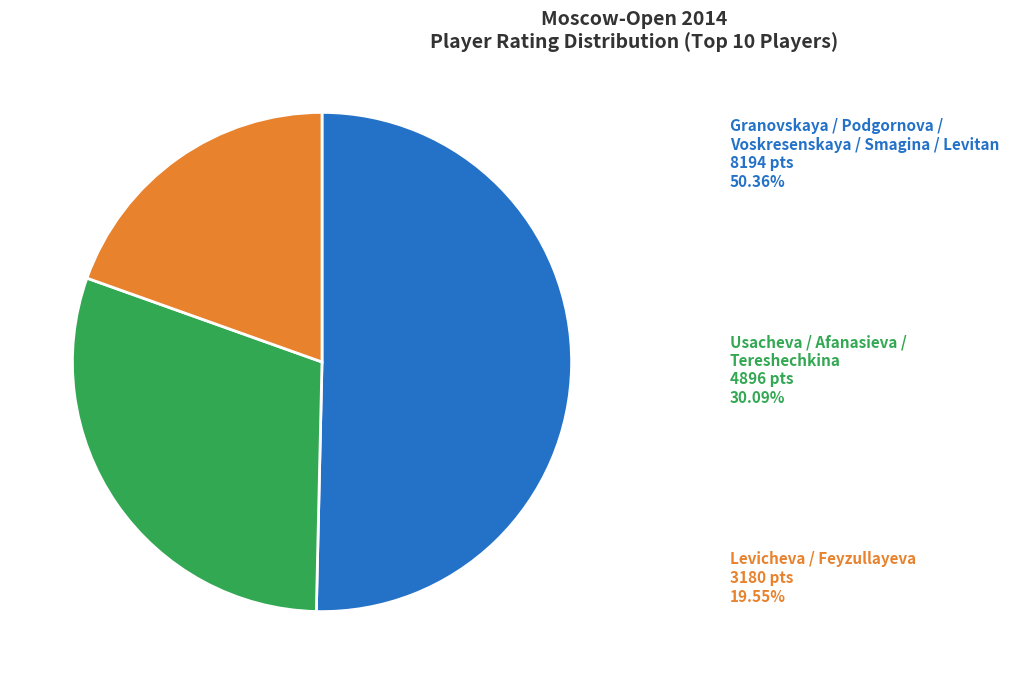

Does any single category account for the majority?

Yes